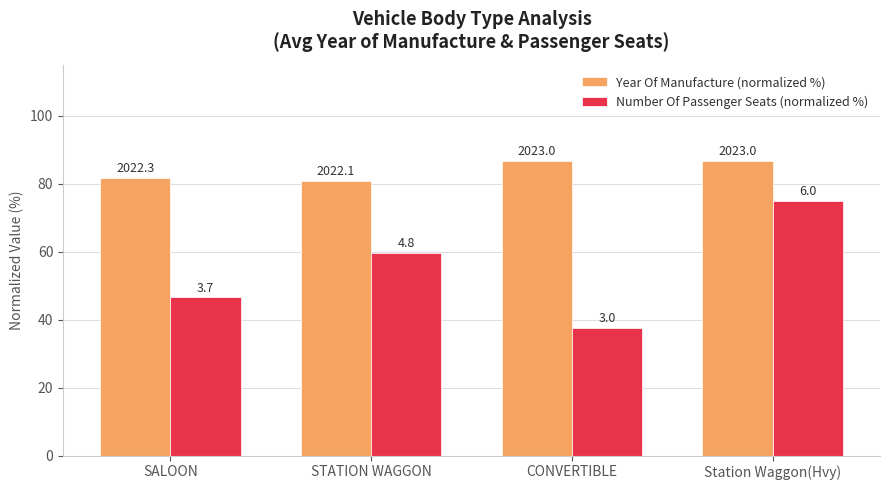

How many bars are there in each group?

2